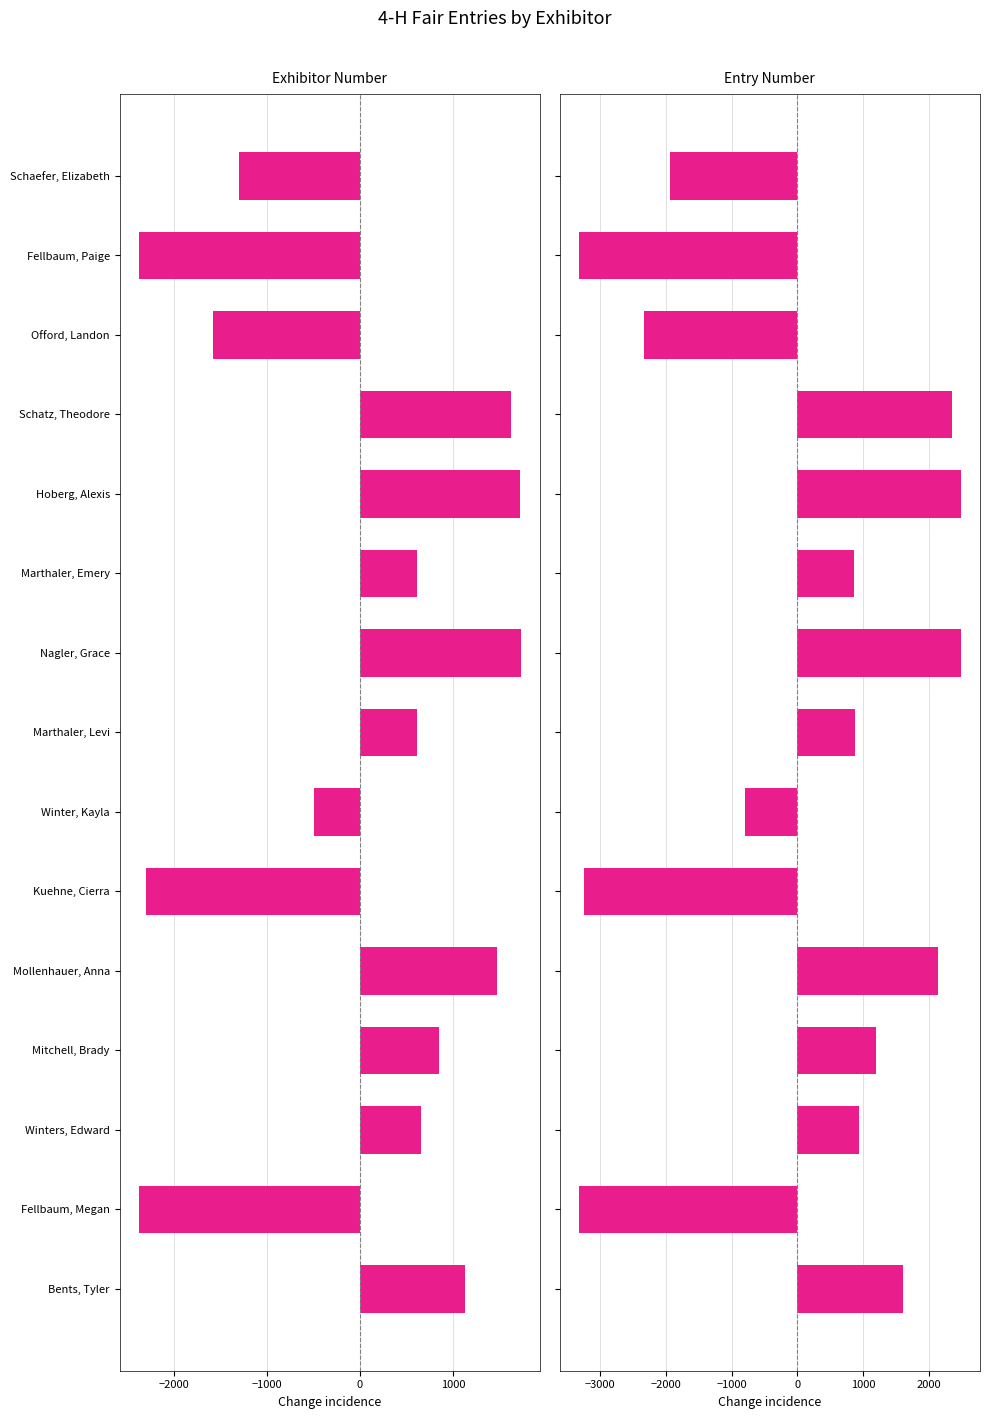

What is the spread (max minus min) of values at Hoberg, Alexis?

762.6